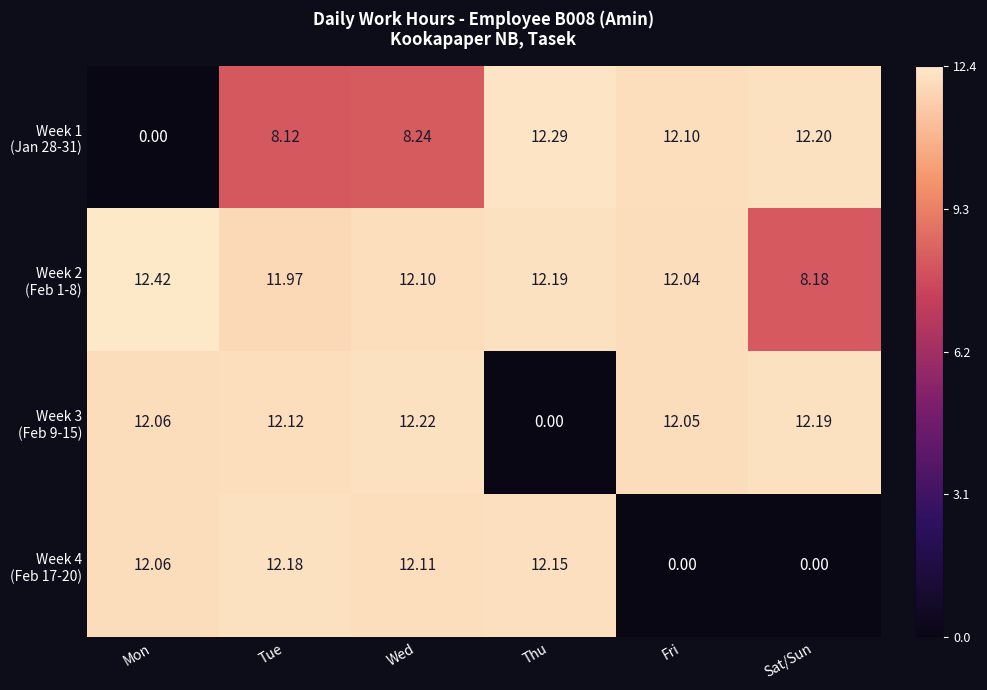

How many data points does each series have?

6